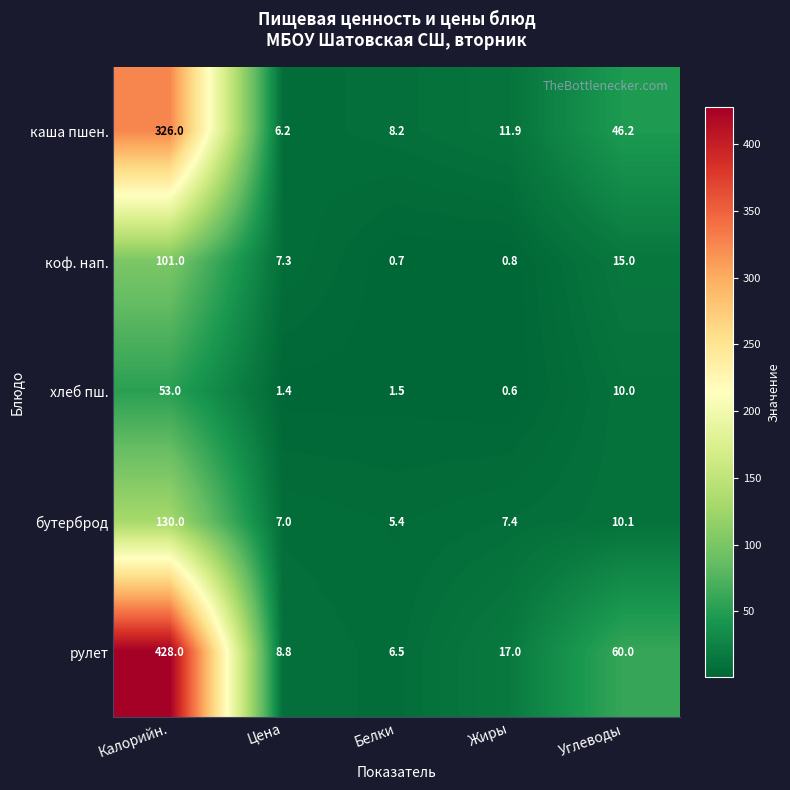

At Жиры, list the series in order from largest to smallest.

рулет, каша пшен., бутерброд, коф. нап., хлеб пш.